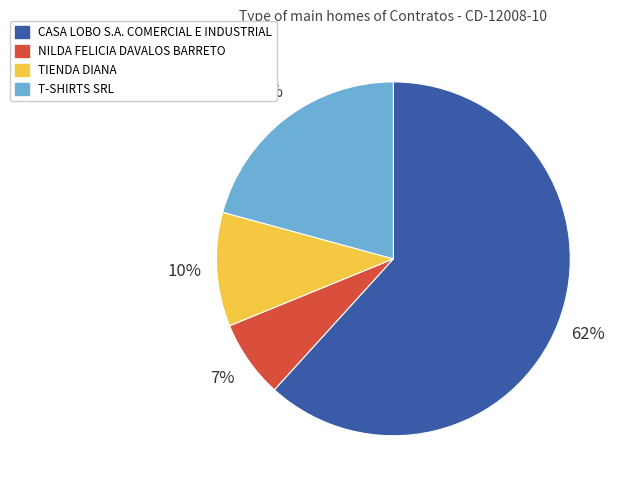

To the nearest percent, what is the average slice percentage?

25%